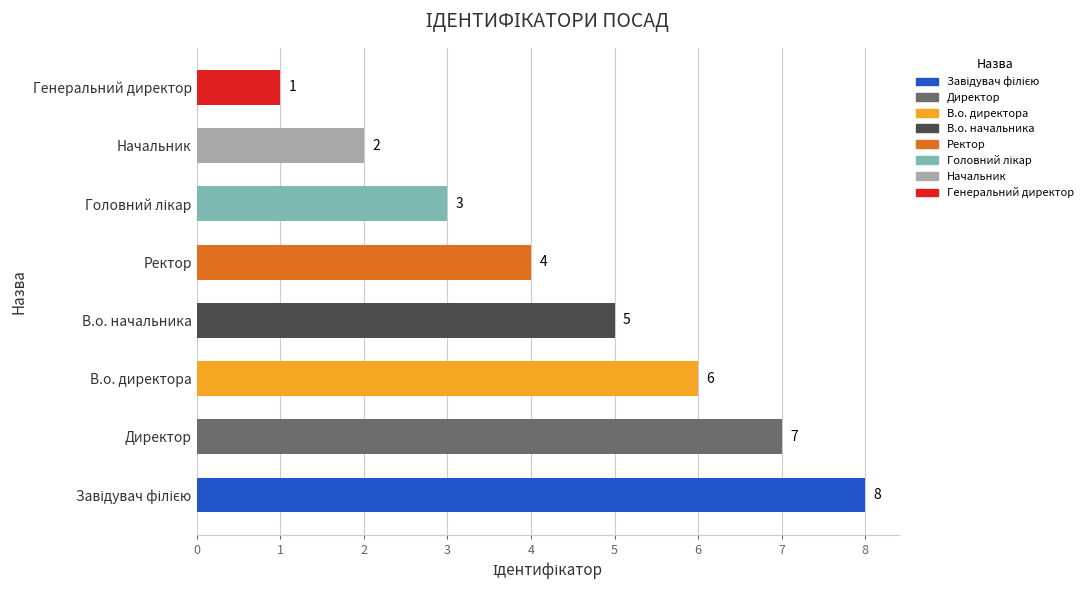

What is the change in value from В.о. директора to Начальник?

-4